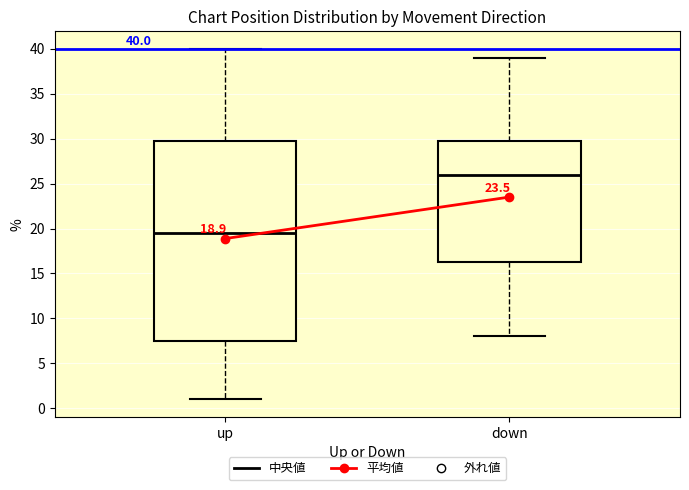

Which box is the tallest, from its lower edge to its upper edge?

up